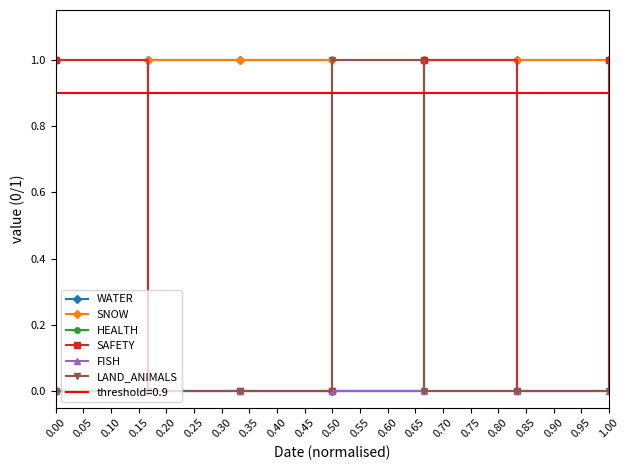

What is the value of the HEALTH point at the 7th from the left?

1